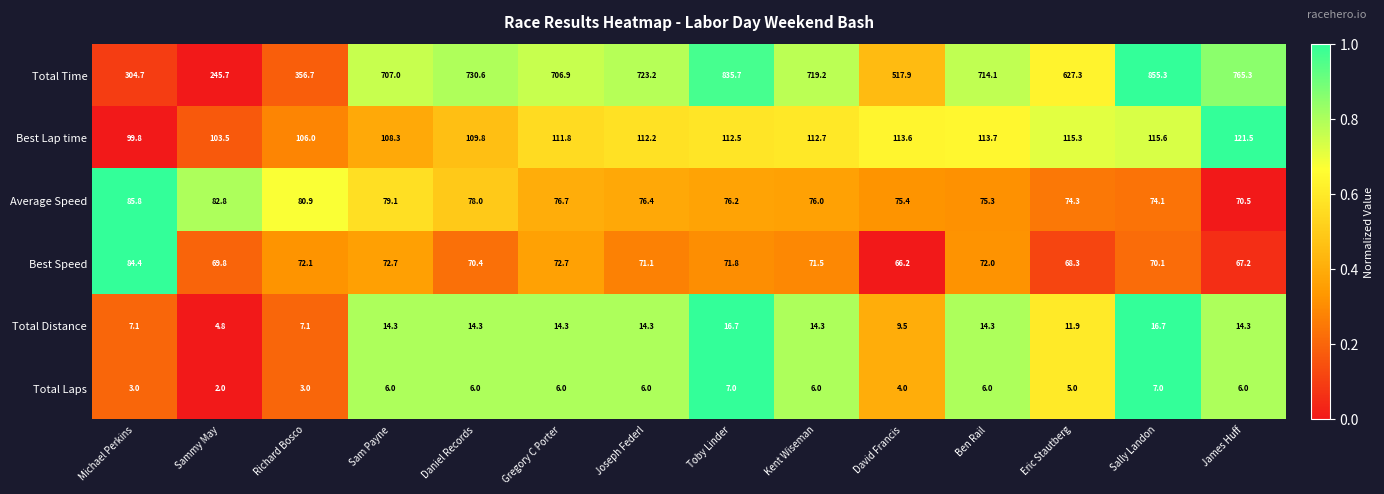

The value of Total Time at Toby Linder is 1485.4. True or false?

False